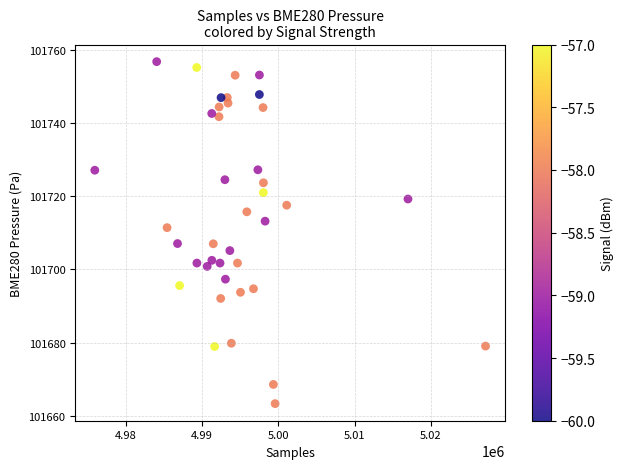

What is the range of X values (max minus min)?

51302.0